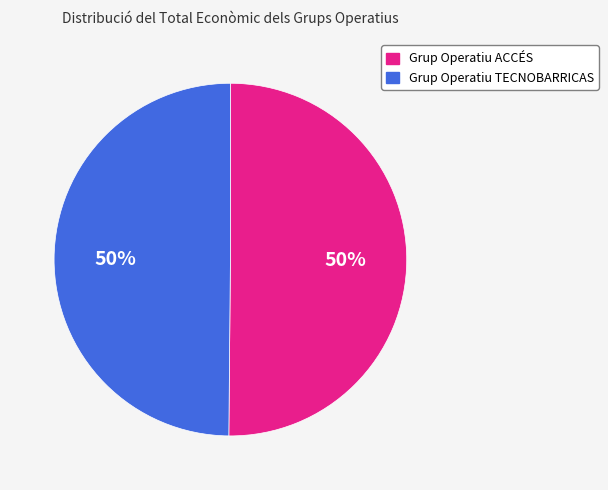

How many segments does this pie chart have?

2